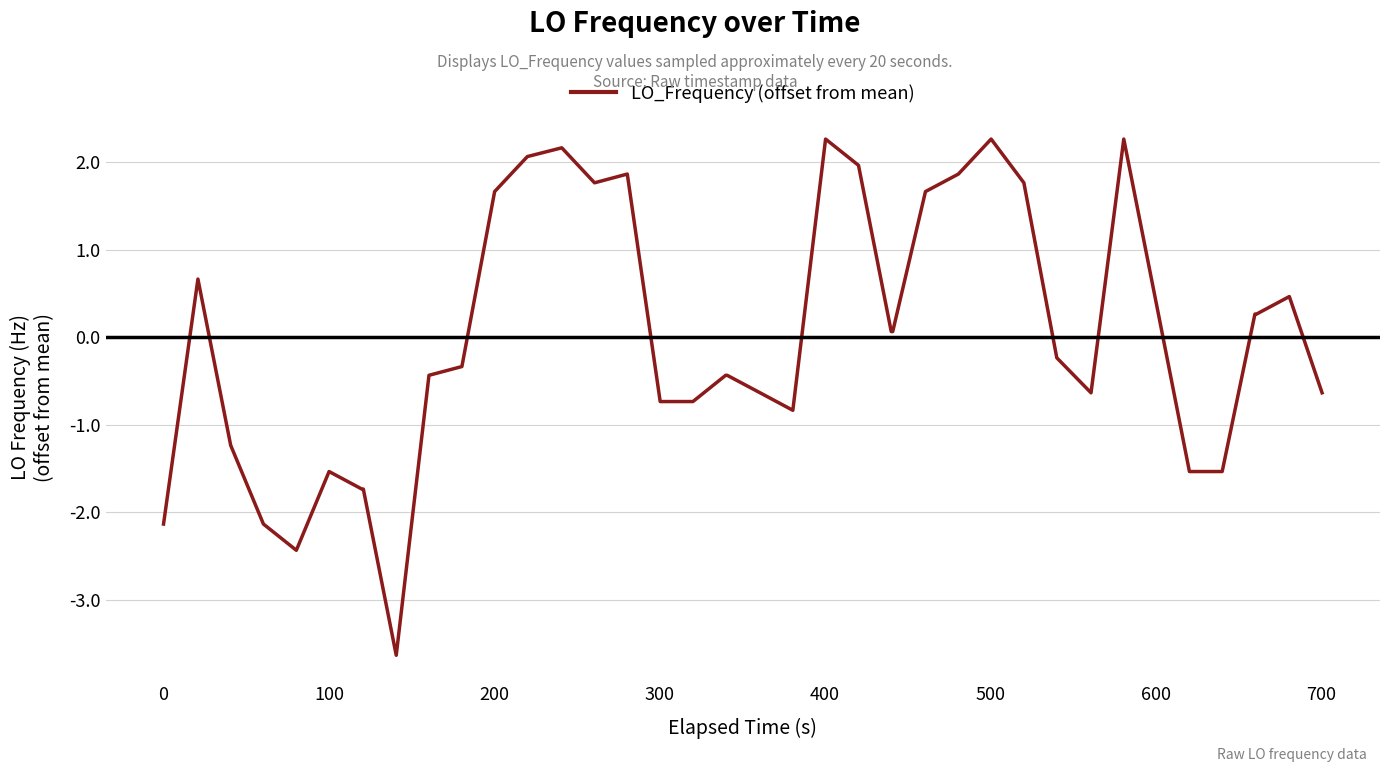

What is the minimum value shown in the chart?

-3.6